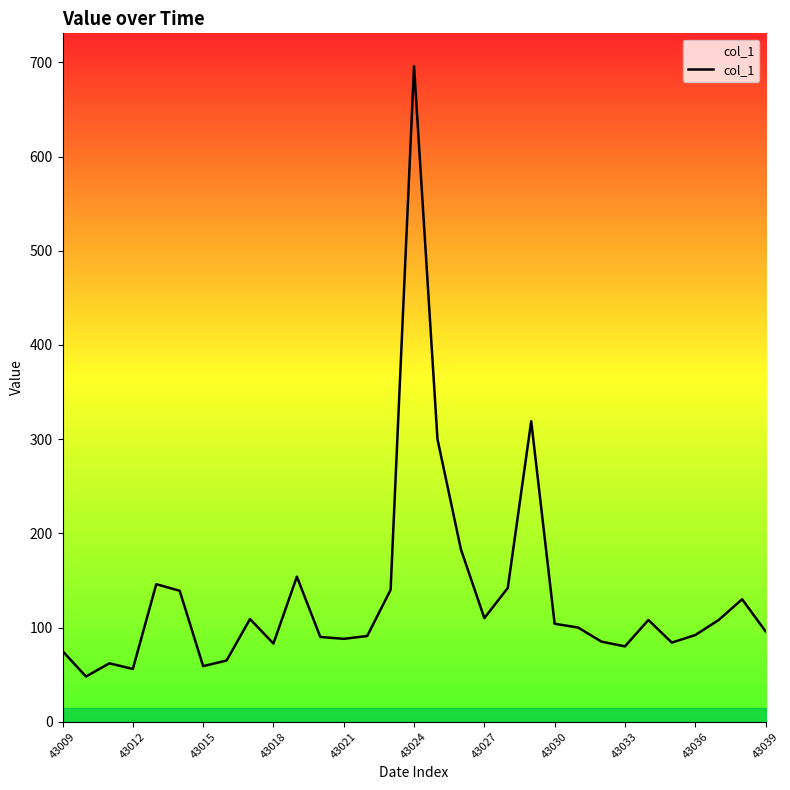

What is the maximum value shown in the chart?

696